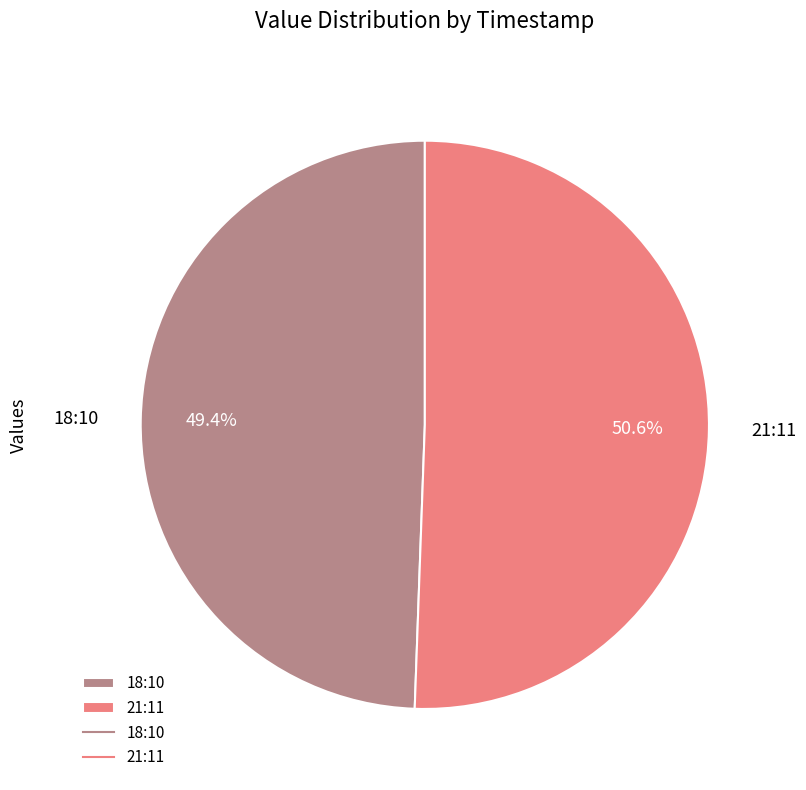

Which slice represents more than half of the pie?

21:11